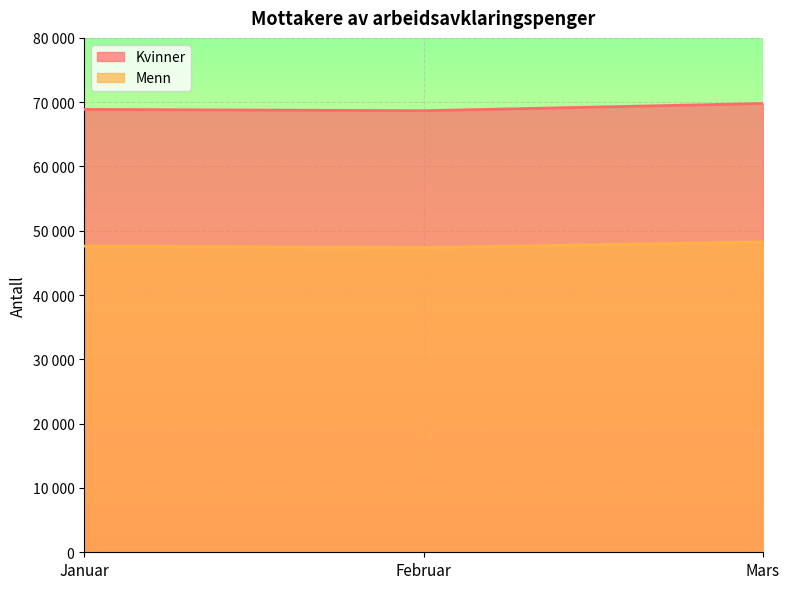

What is the difference between the highest and lowest values at Januar?

21273